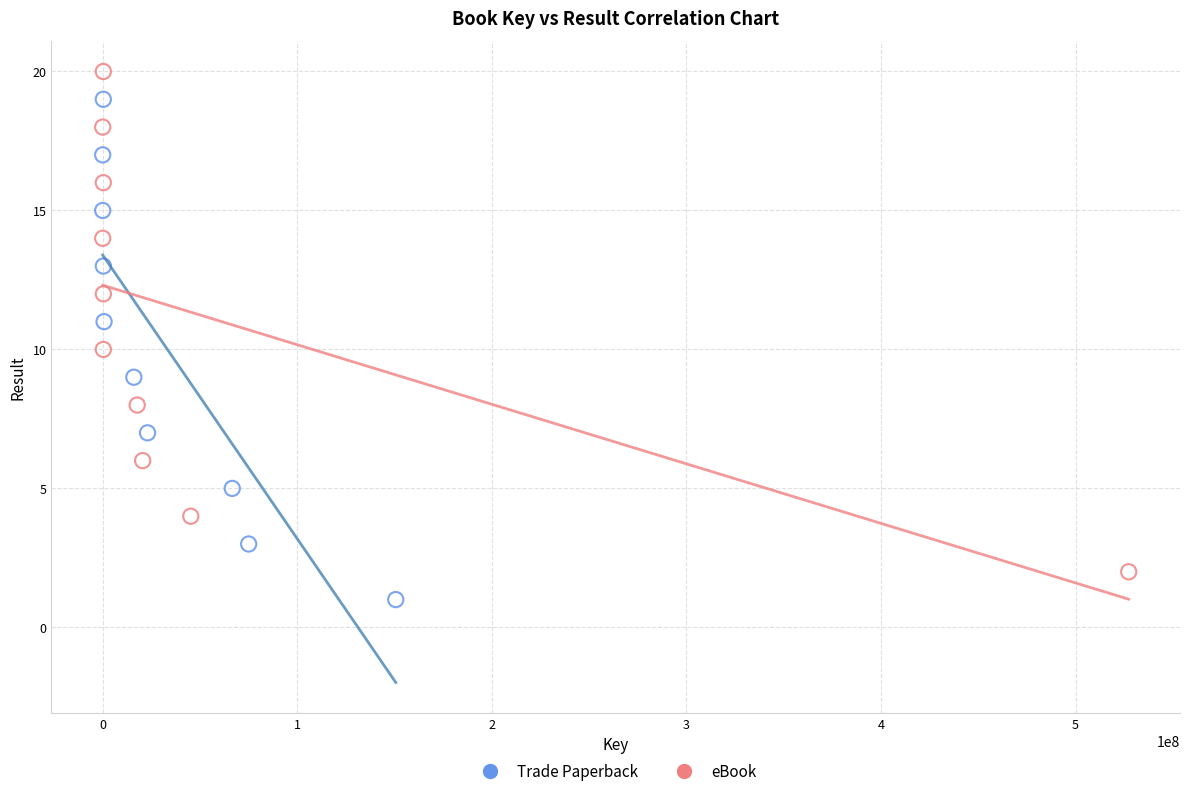

Which series reaches the maximum Y coordinate?

eBook